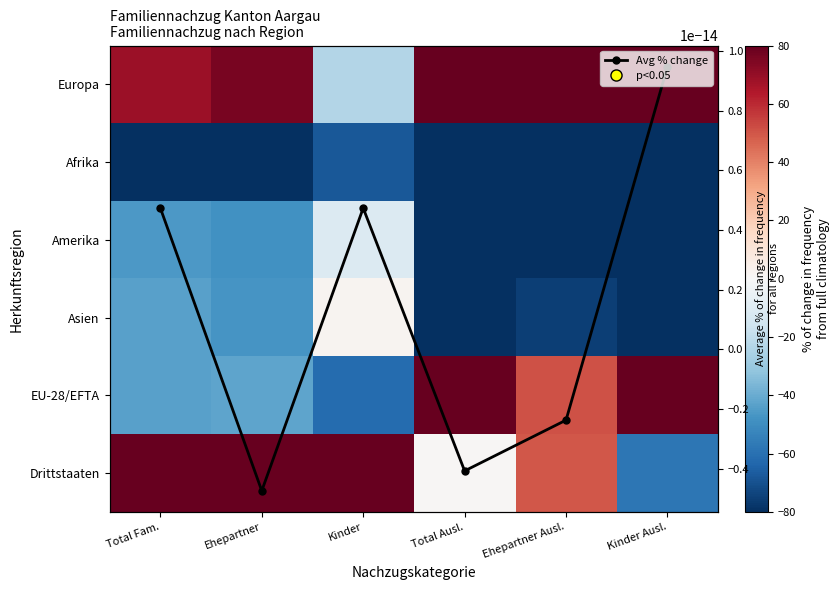

How many values in the Afrika series are below -81?

4